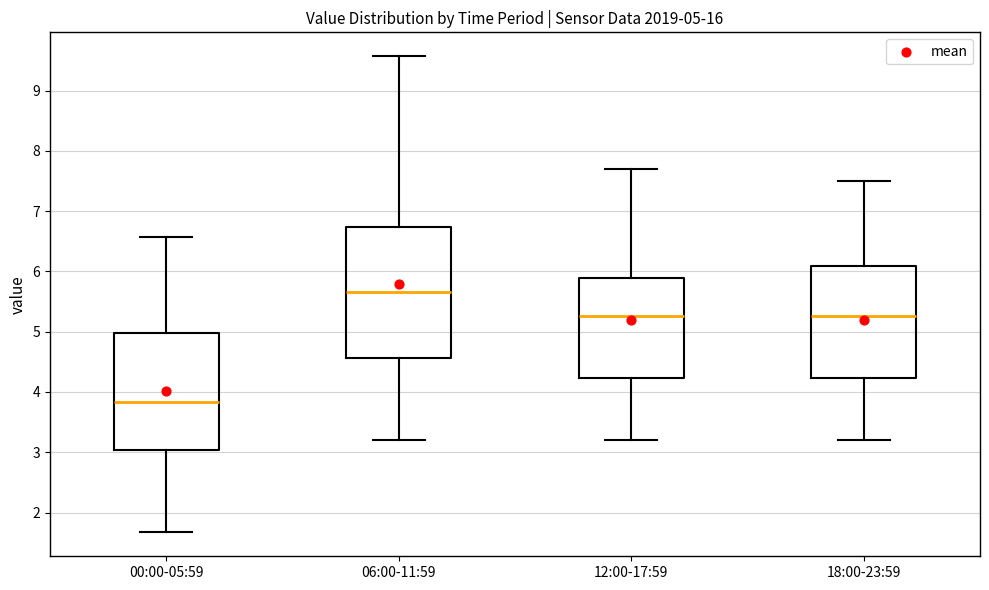

Which box's median line is the lowest?

00:00-05:59